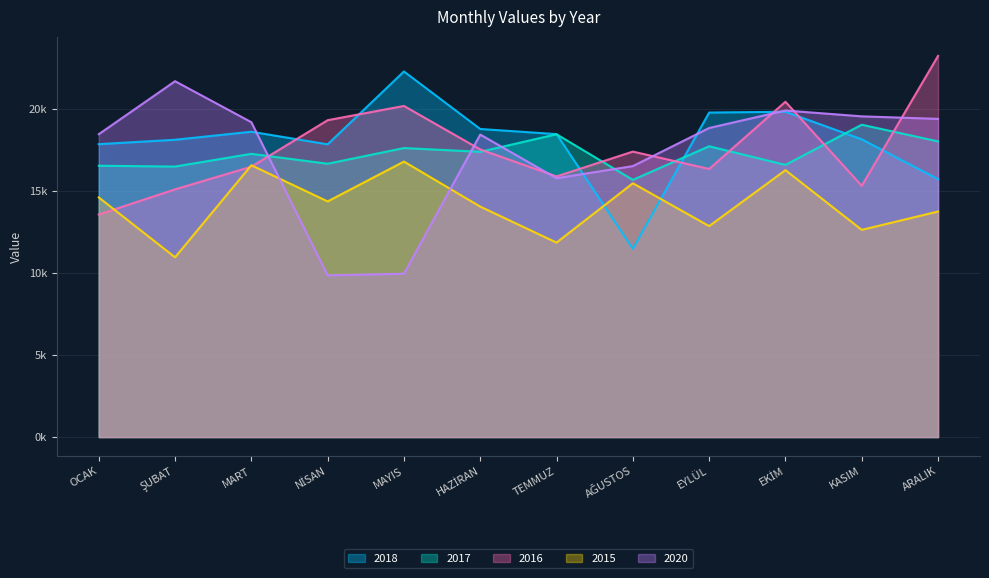

Read the 2015 value at MART.

16562.3